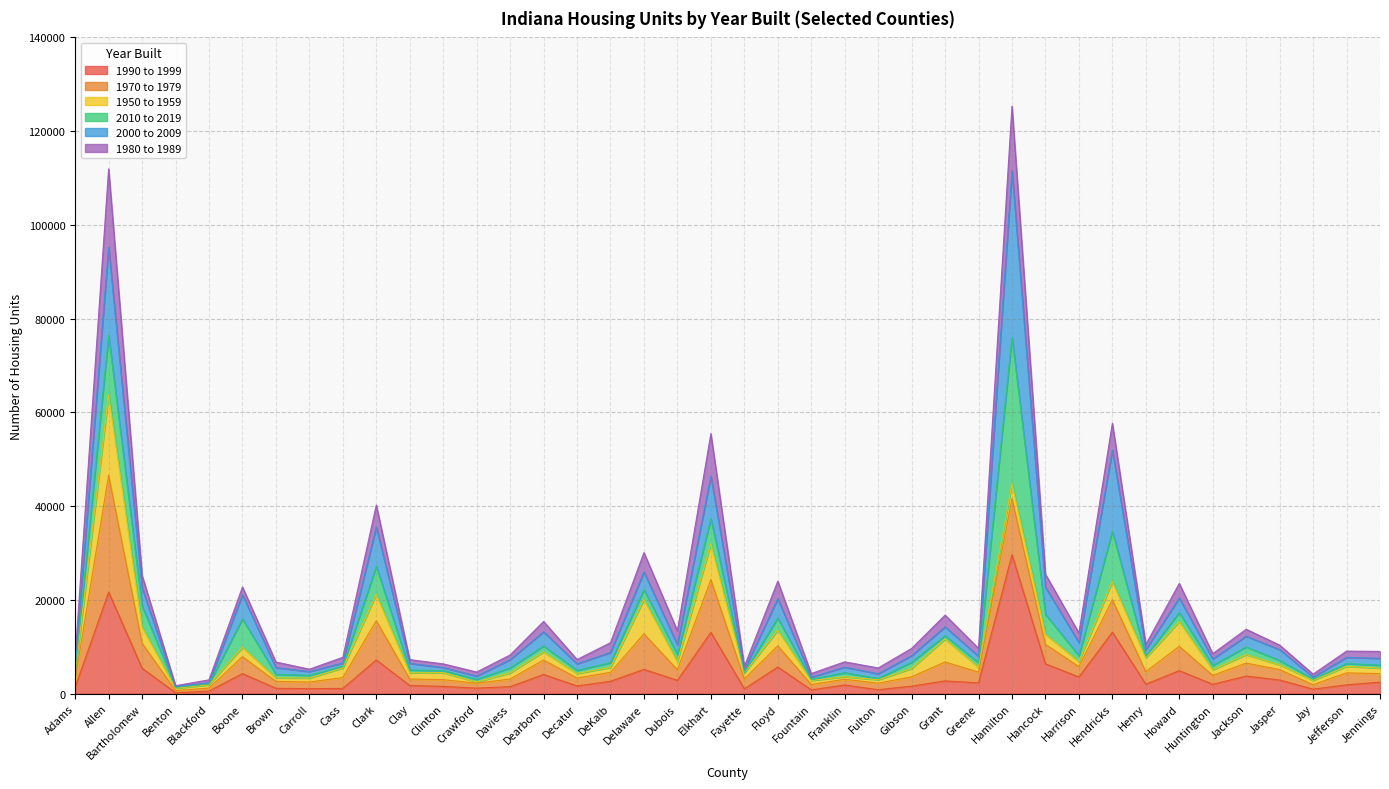

What is the smallest value displayed?

188